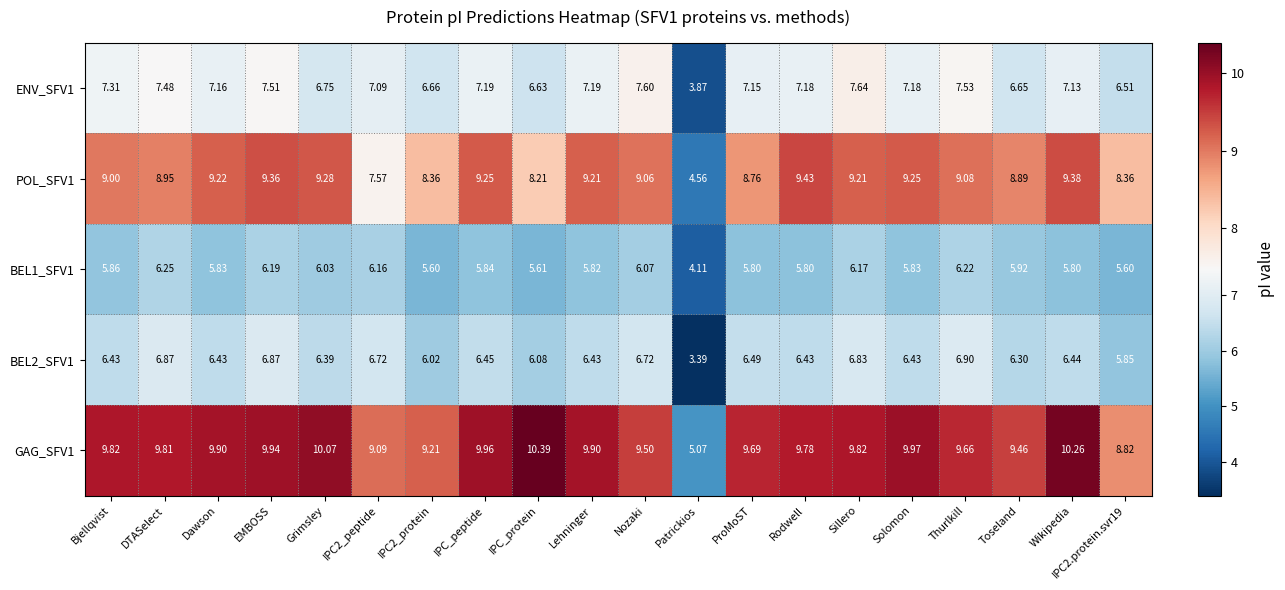

What is the total value across all series at Patrickios?

21.0